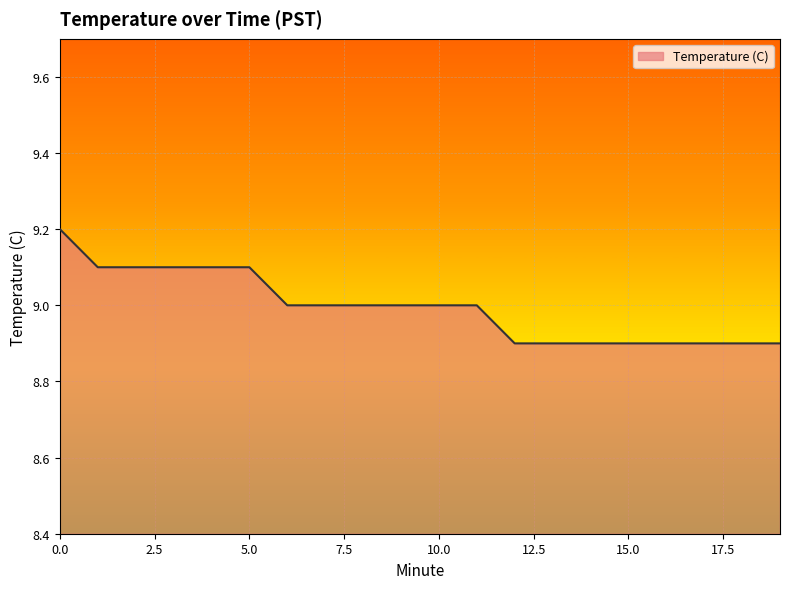

What is the maximum value shown in the chart?

9.2